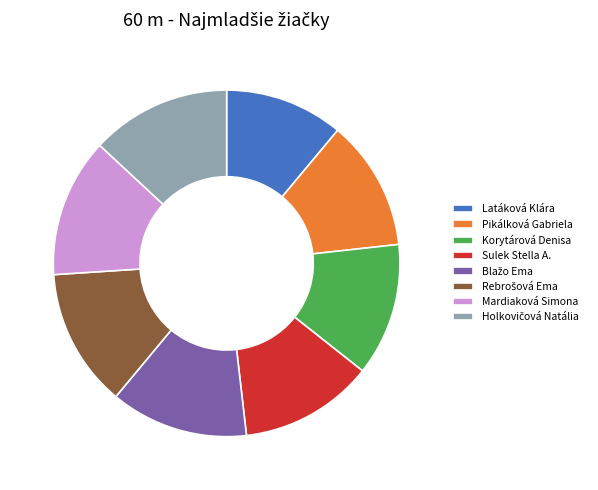

Which slice is the smallest?

Latáková Klára